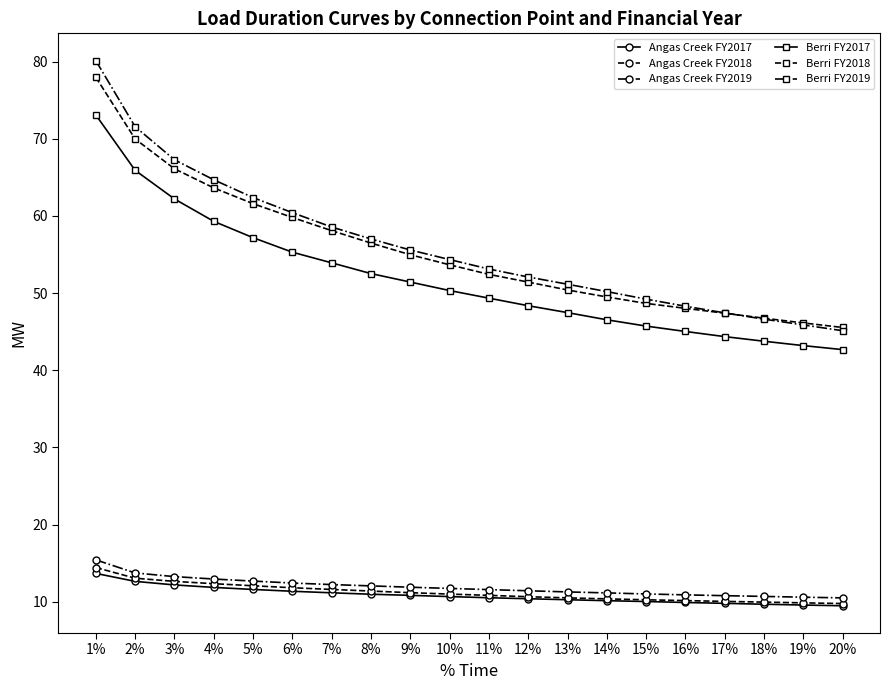

What is the maximum value shown in the chart?

80.1